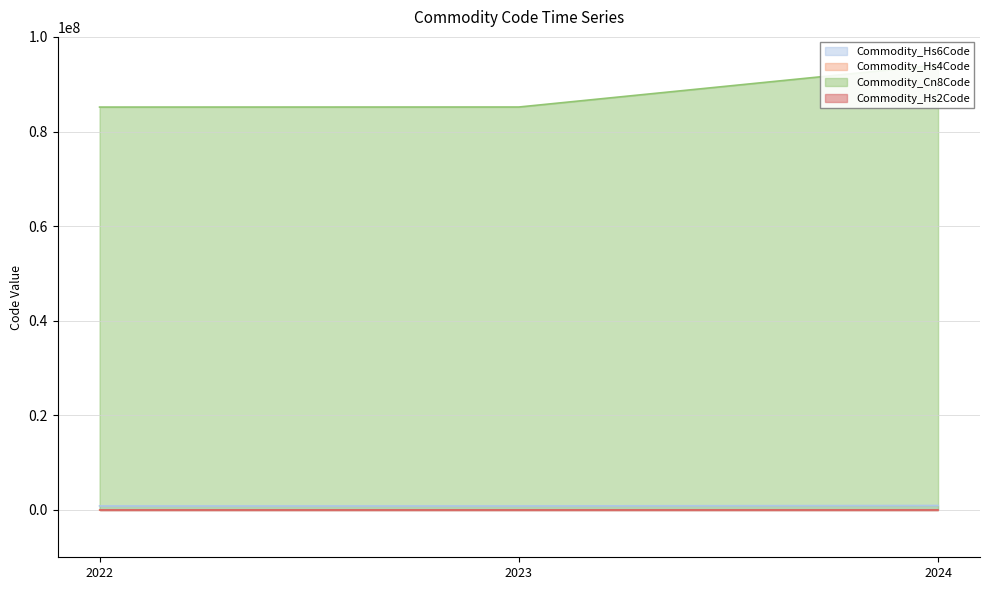

True or false: Commodity_Hs4Code has a value of 15106 at 2024.

False